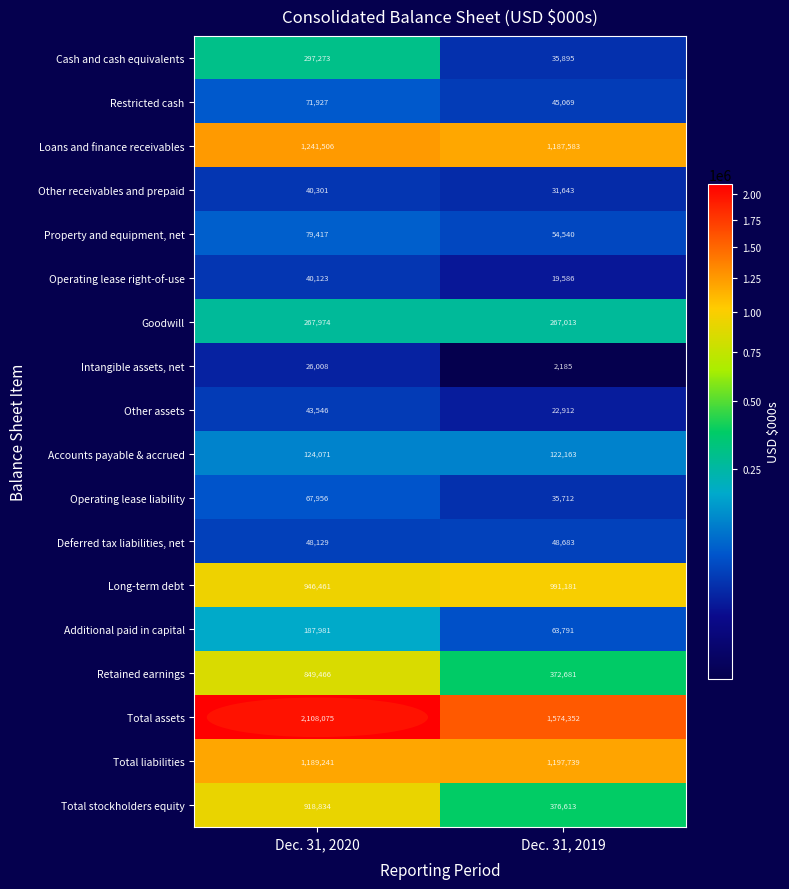

Which label corresponds to the smallest value in the chart?

Dec. 31, 2019